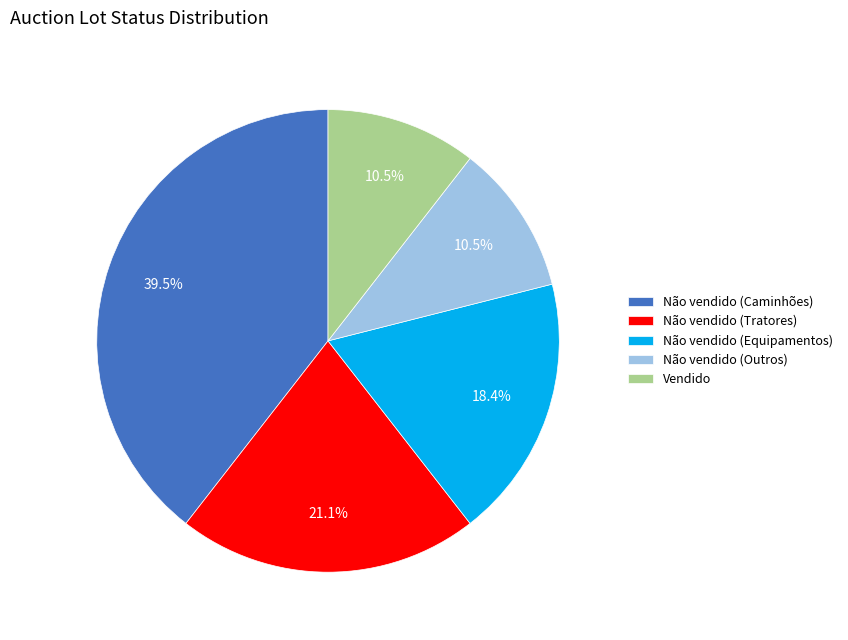

What is the largest slice in the pie chart?

Não vendido (Caminhões)